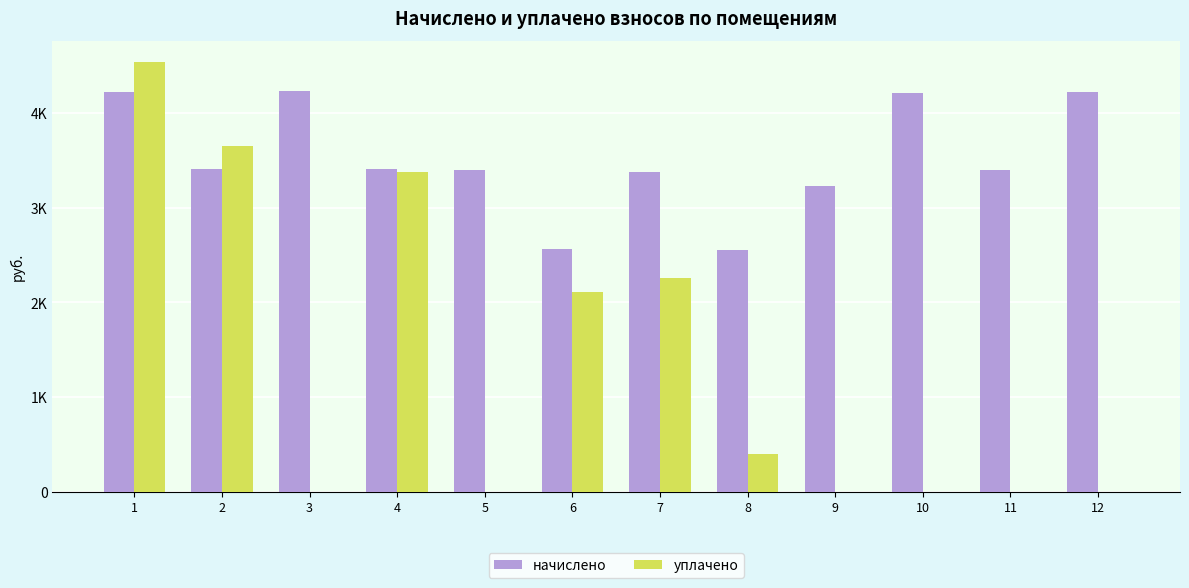

Reading right to left, extract all data points from this chart.

начислено: 12=4225.0	11=3398.2	10=4208.4	9=3232.8	8=2554.8	7=3381.6	6=2563.1	5=3398.2	4=3414.7	3=4233.2	2=3406.4	1=4225.0
уплачено: 12=0.0	11=0.0	10=0.0	9=0.0	8=400.5	7=2254.4	6=2110.5	5=0.0	4=3380.8	3=0.0	2=3655.9	1=4535.1